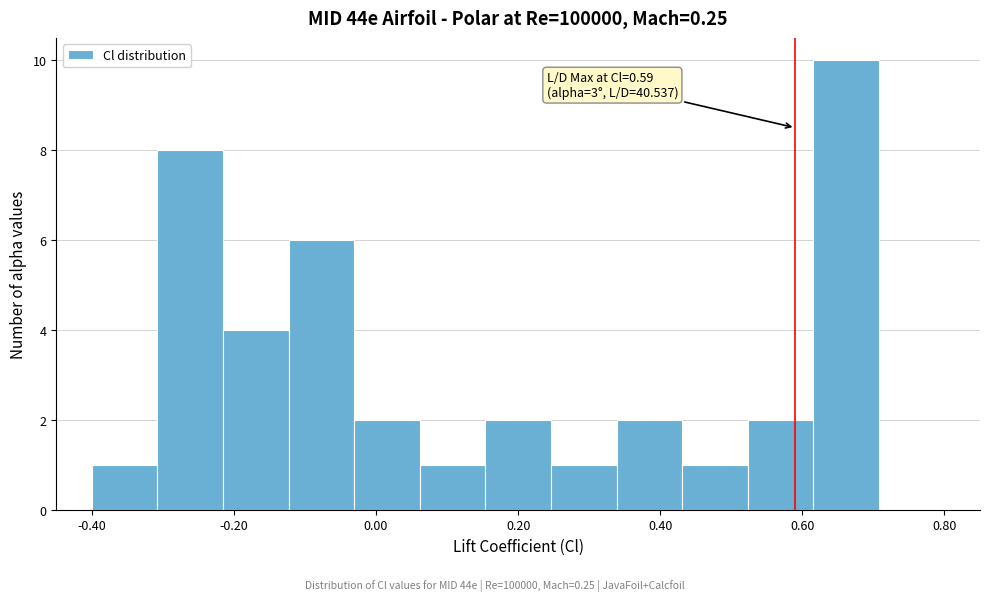

Which range on the x-axis has the tallest bar?

0.62 to 0.70